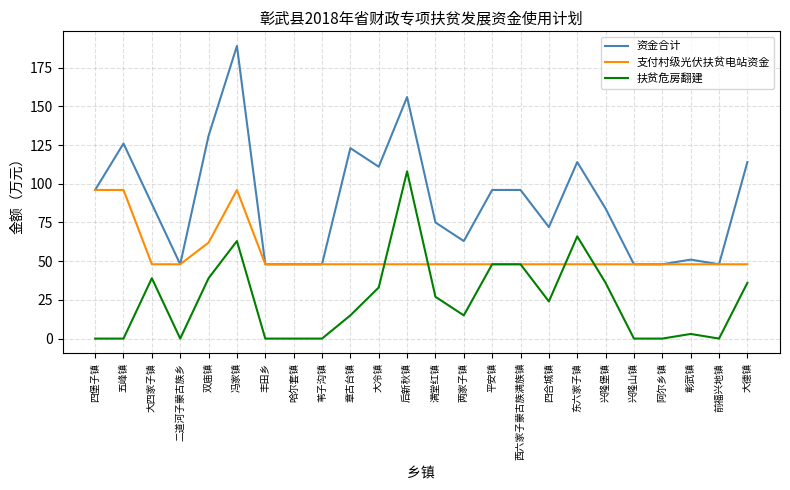

What is the difference between the 支付村级光伏扶贫电站资金 values at 冯家镇 and 前福兴地镇?

48